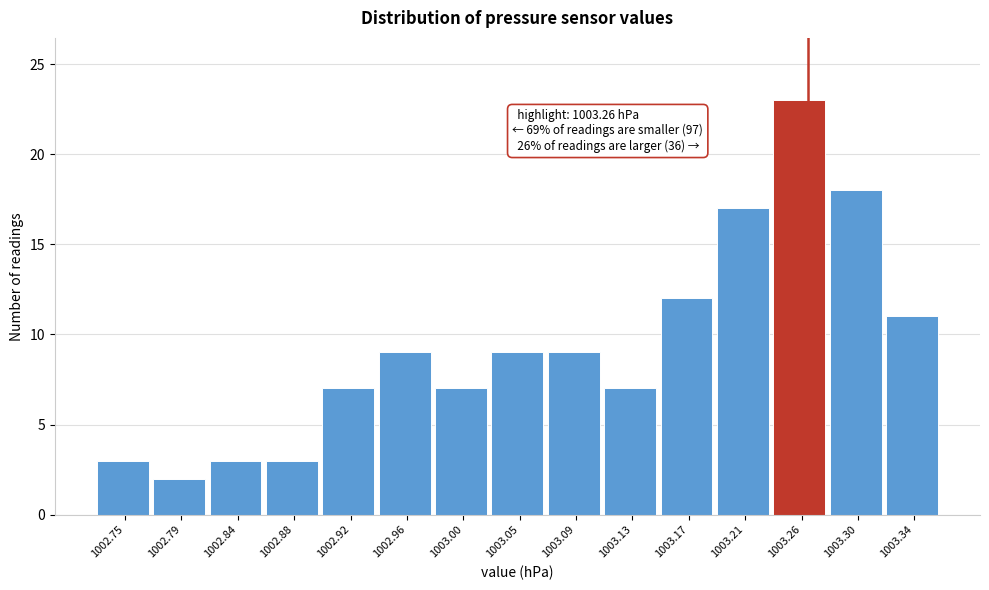

Which range on the x-axis has the tallest bar?

1003.234 to 1003.276